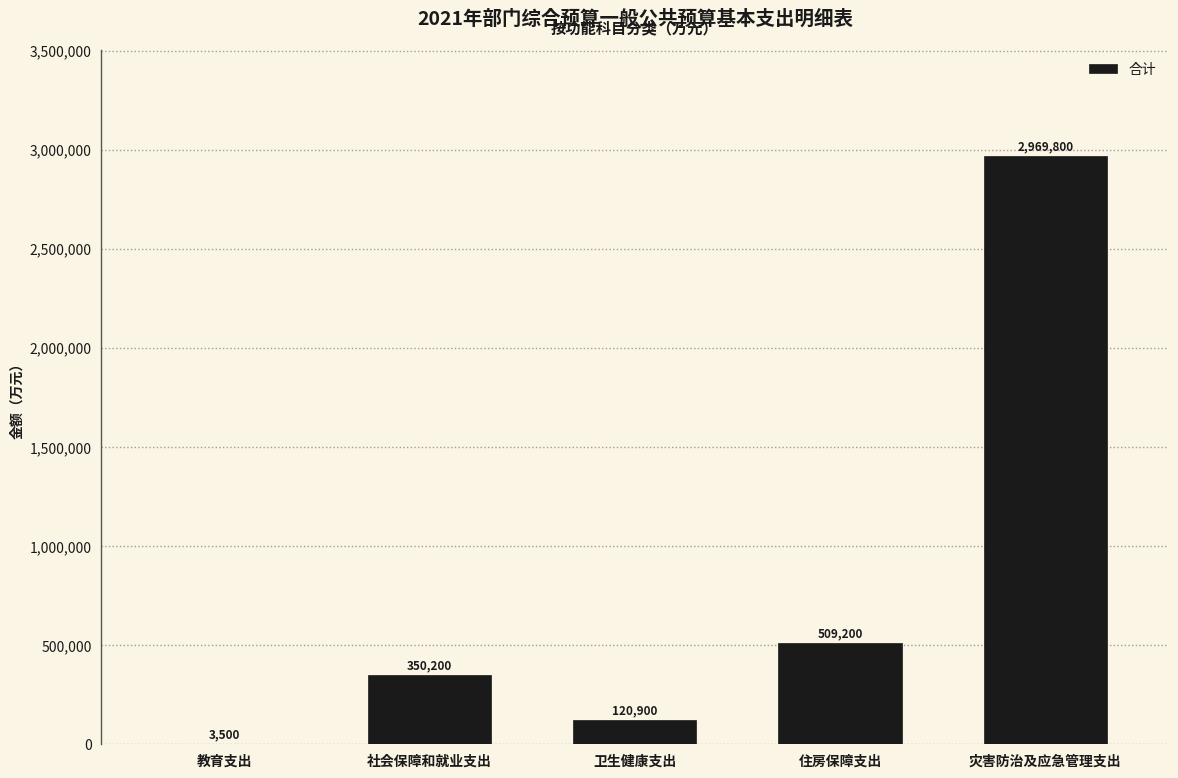

Reading left to right, extract all data points from this chart.

教育支出=3500	社会保障和就业支出=350200	卫生健康支出=120900	住房保障支出=509200	灾害防治及应急管理支出=2969800